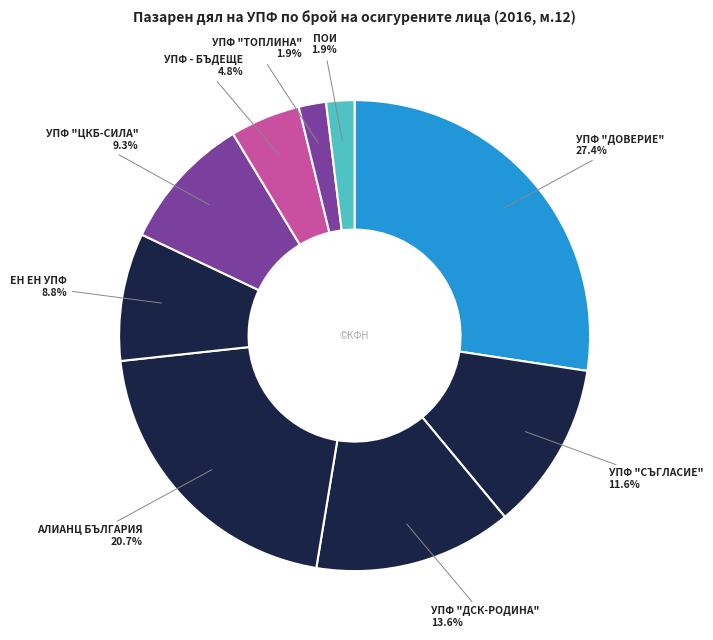

What is the largest slice in the pie chart?

УПФ "ДОВЕРИЕ"